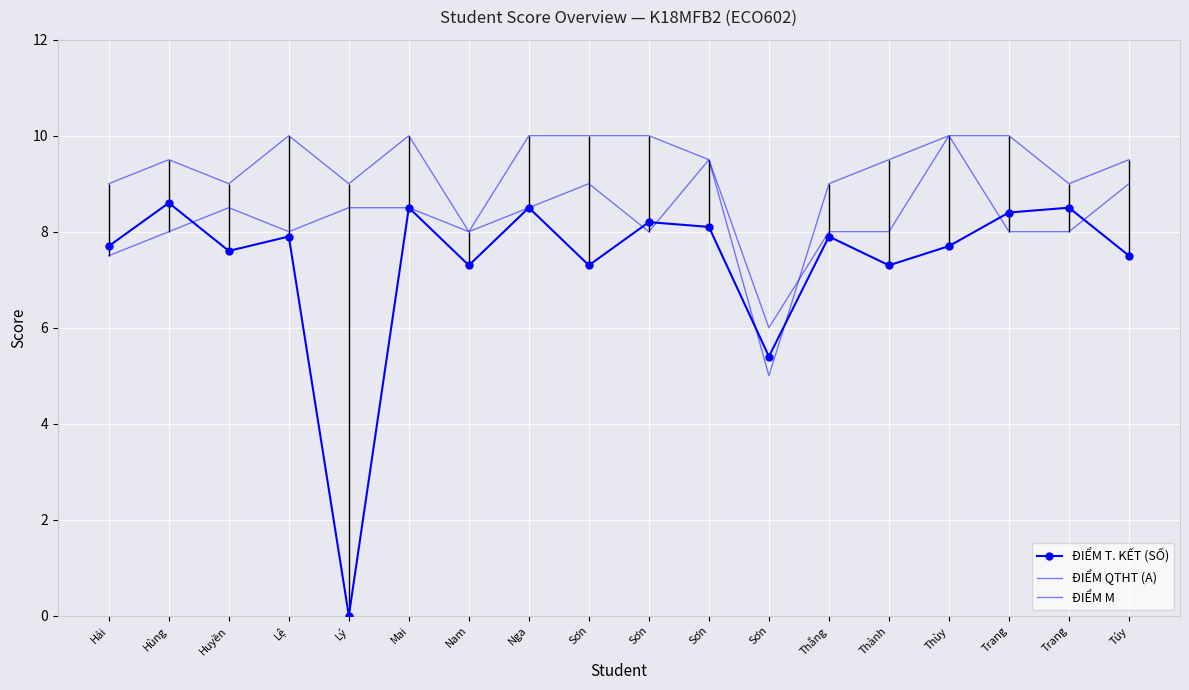

At which label is ĐIỂM QTHT (A) closest to 7?

Nam